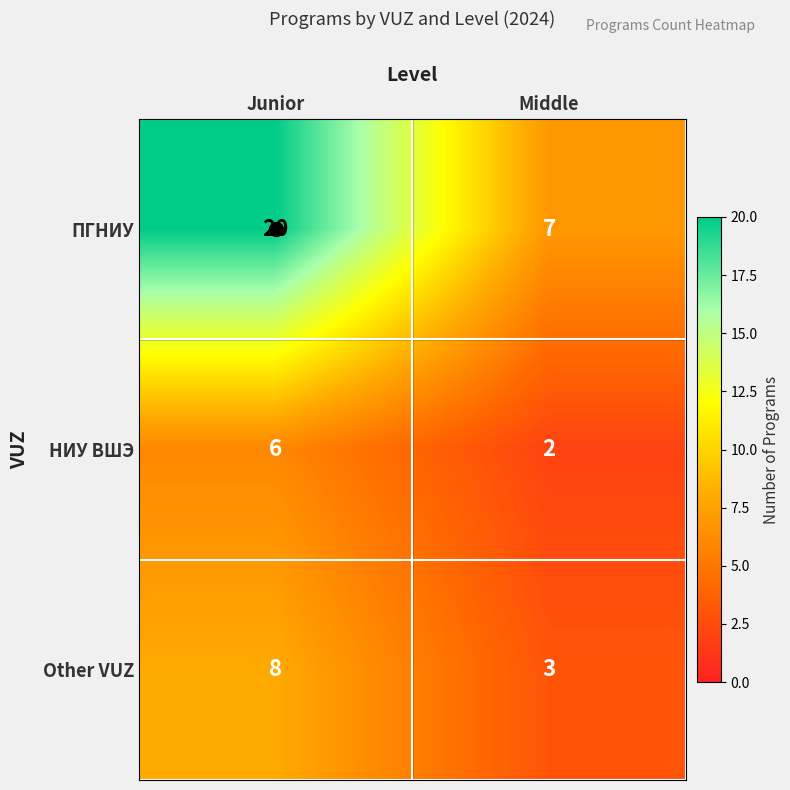

Rank the series by their average value, from lowest to highest.

НИУ ВШЭ, Other VUZ, ПГНИУ